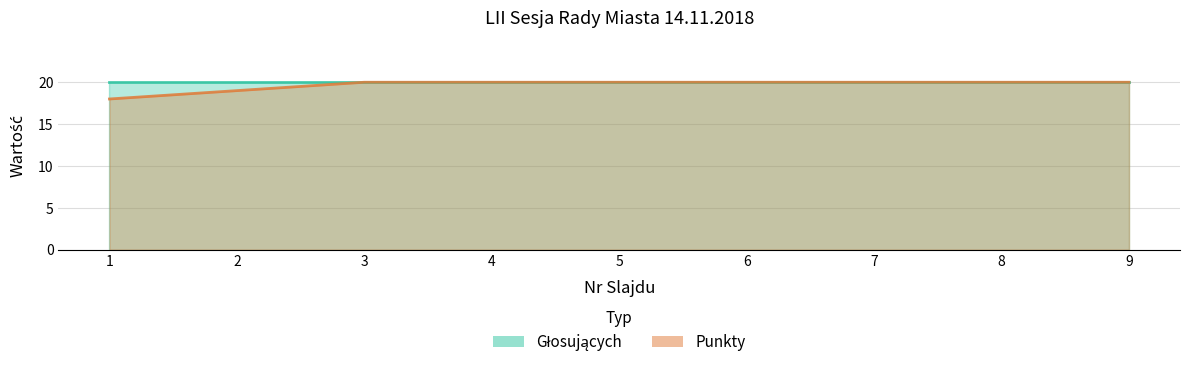

List the labels in order of value, smallest first.

1, 2, 3, 4, 5, 6, 7, 8, 9